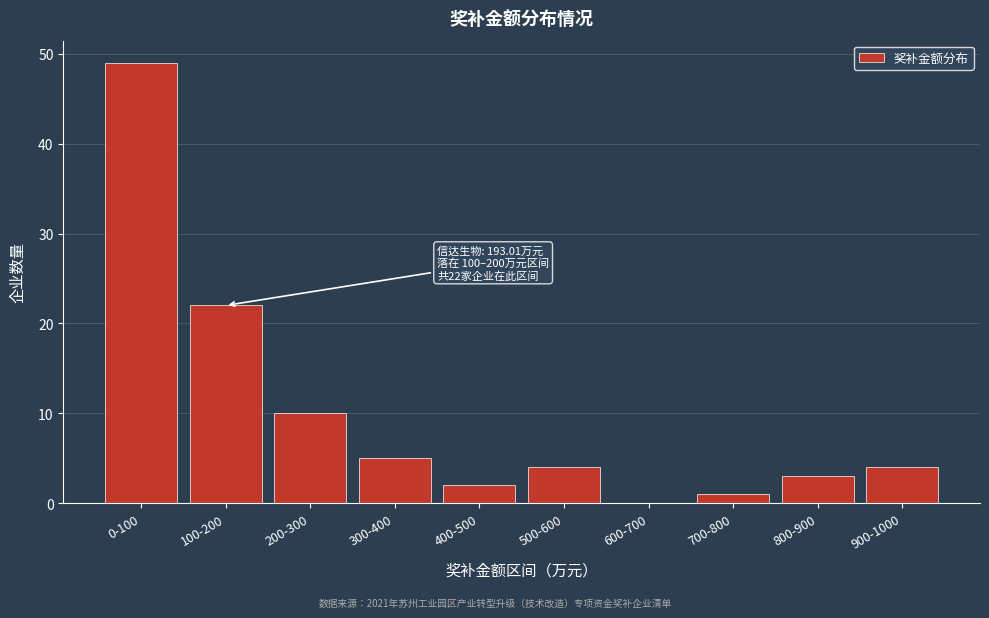

Reading left to right, list all the values displayed in this chart.

0-100=49	100-200=22	200-300=10	300-400=5	400-500=2	500-600=4	600-700=0	700-800=1	800-900=3	900-1000=4